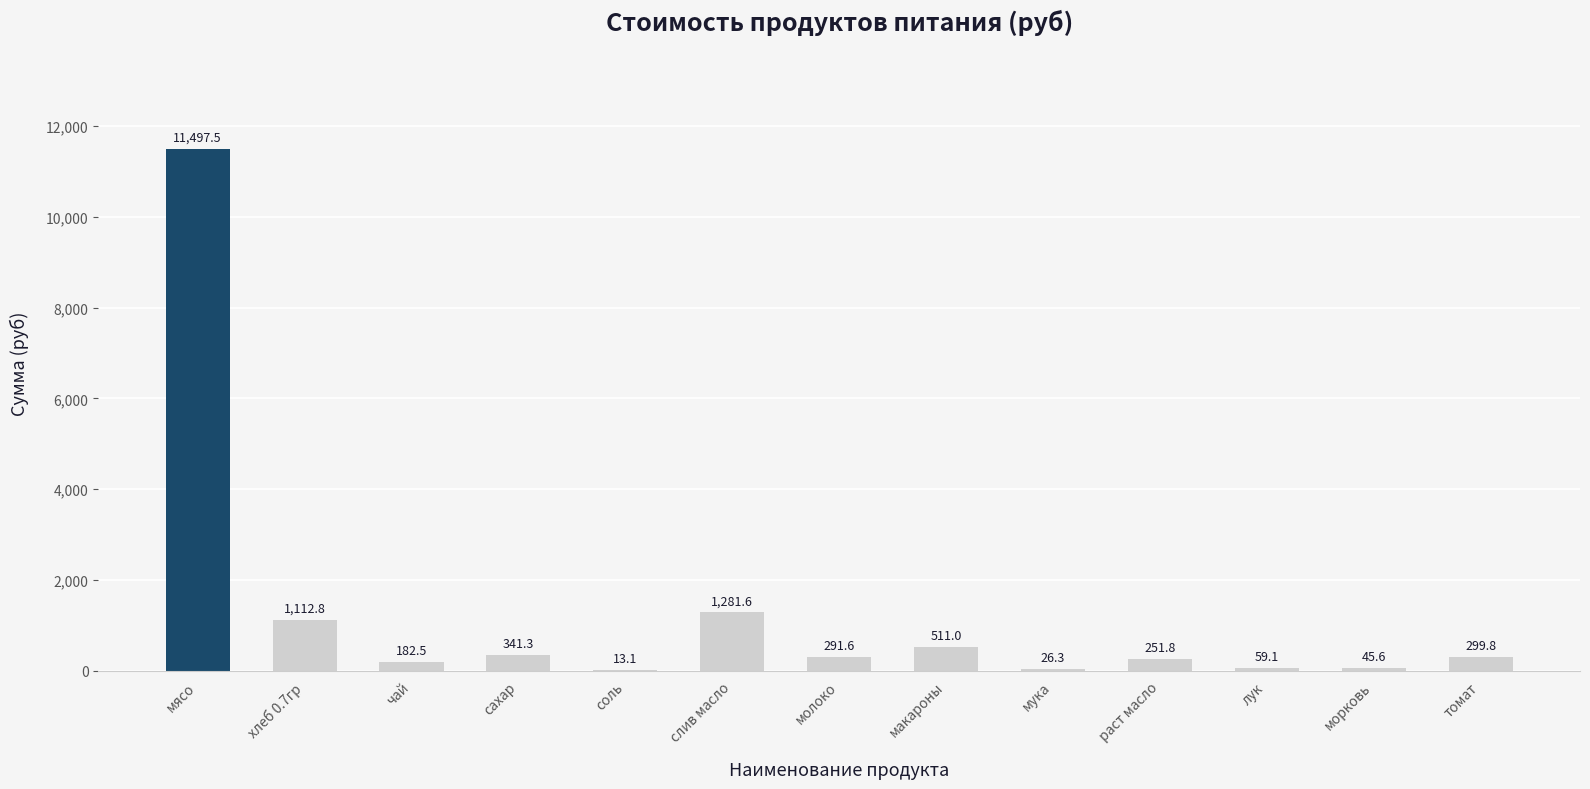

Which has a higher value, хлеб 0.7гр or лук?

хлеб 0.7гр